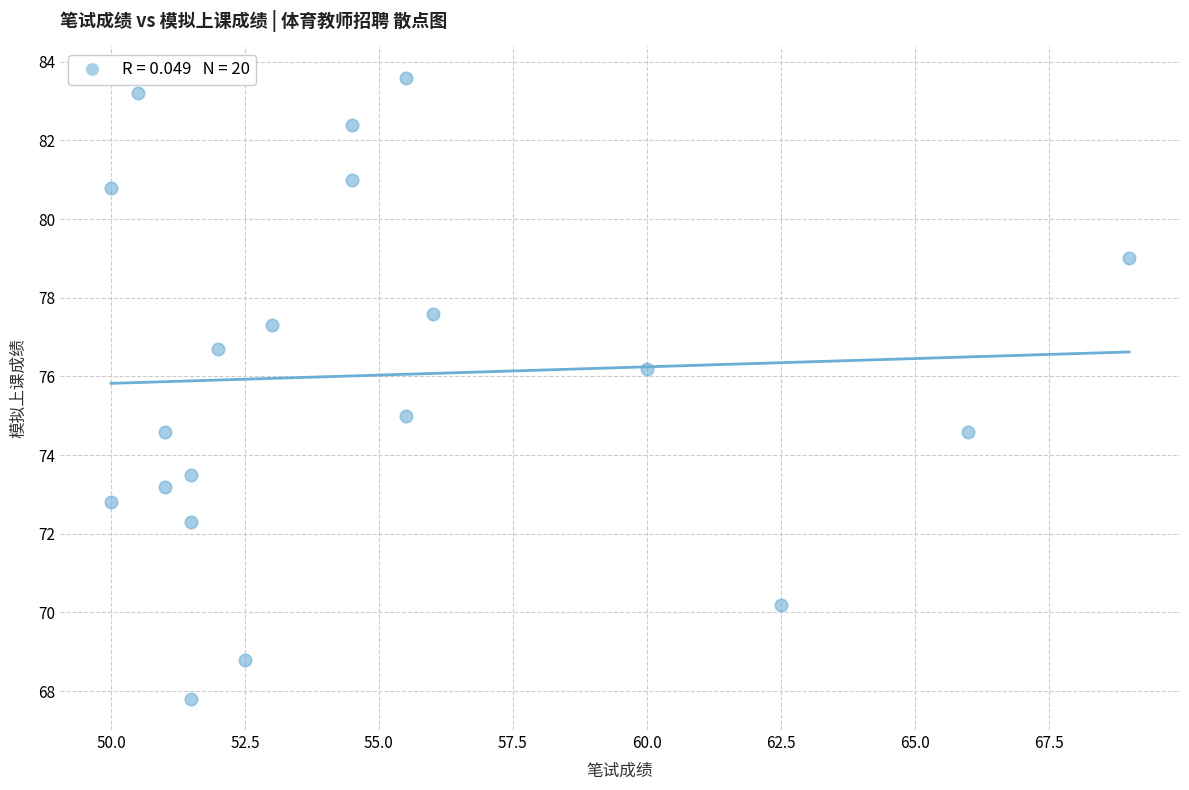

What is the range of Y values (max minus min)?

15.8